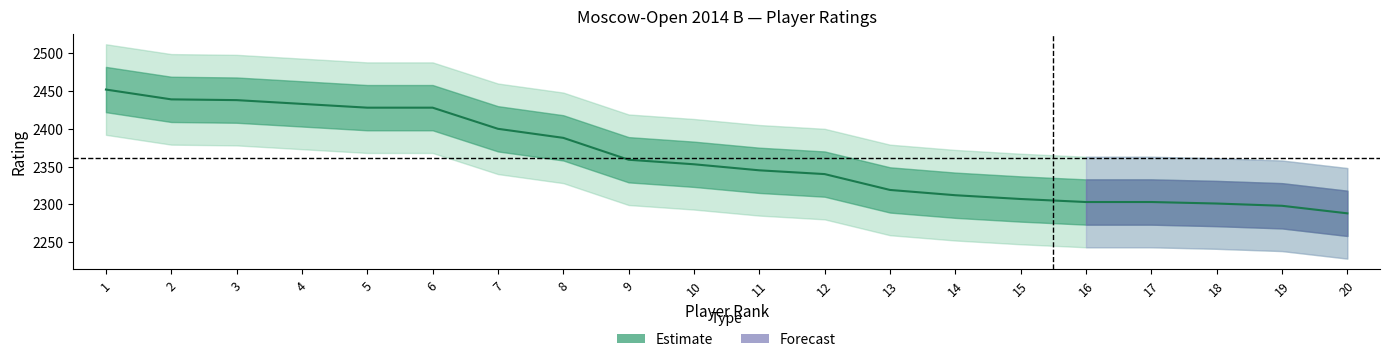

True or false: the data has more than 2 interior local peaks.

False